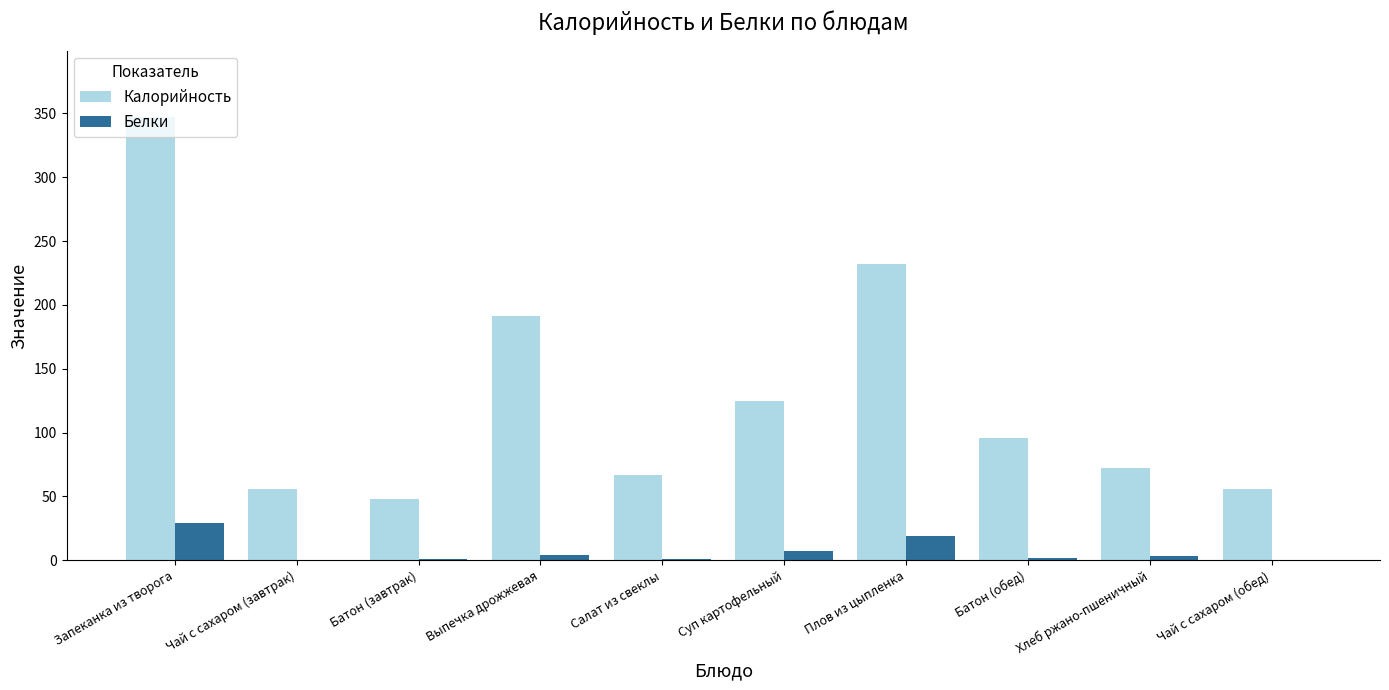

Which series changed the most between Суп картофельный and Батон (обед)?

Калорийность